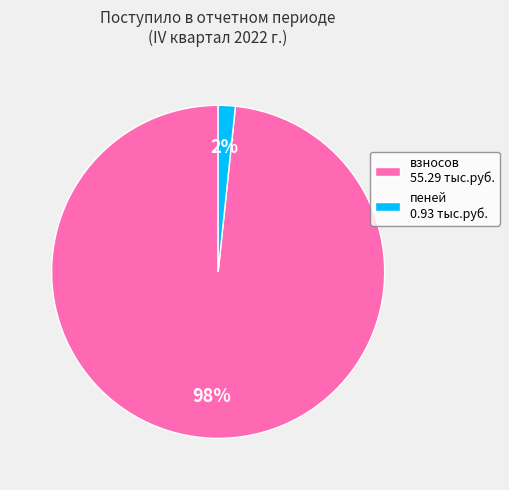

Which has a higher value, пеней 0.93 тыс.руб. or взносов 55.29 тыс.руб.?

взносов 55.29 тыс.руб.